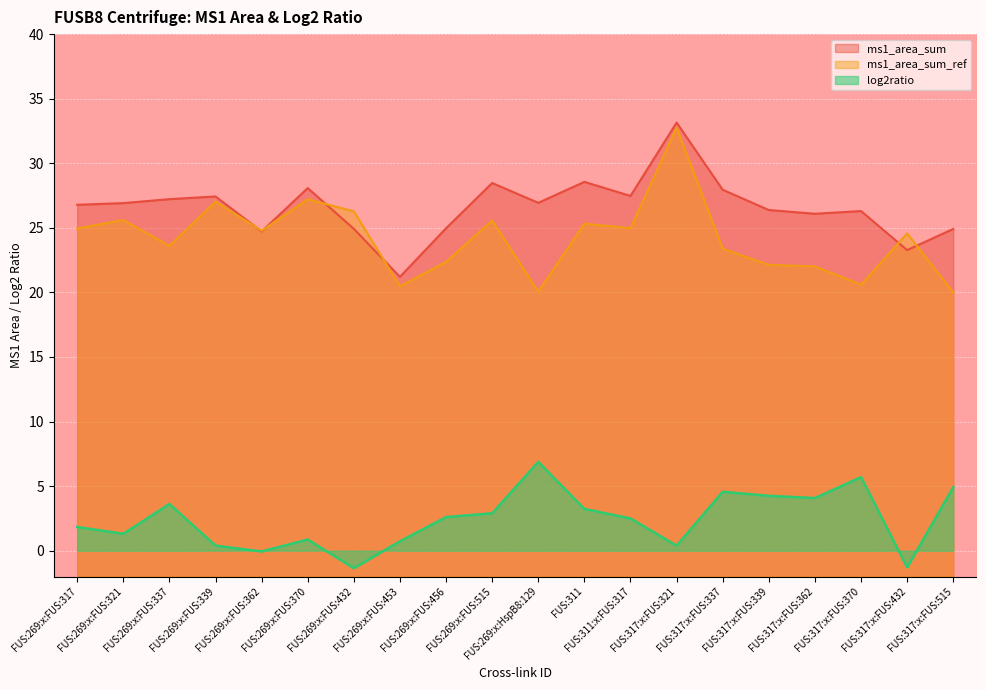

Reading left to right, list all the values displayed in this chart.

ms1_area_sum: FUS:269:x:FUS:317=26.8	FUS:269:x:FUS:321=26.9	FUS:269:x:FUS:337=27.2	FUS:269:x:FUS:339=27.4	FUS:269:x:FUS:362=24.7	FUS:269:x:FUS:370=28.1	FUS:269:x:FUS:432=24.9	FUS:269:x:FUS:453=21.2	FUS:269:x:FUS:456=25.0	FUS:269:x:FUS:515=28.5	FUS:269:x:HspB8:129=26.9	FUS:311=28.6	FUS:311:x:FUS:317=27.5	FUS:317:x:FUS:321=33.1	FUS:317:x:FUS:337=27.9	FUS:317:x:FUS:339=26.4	FUS:317:x:FUS:362=26.1	FUS:317:x:FUS:370=26.3	FUS:317:x:FUS:432=23.3	FUS:317:x:FUS:515=24.9
ms1_area_sum_ref: FUS:269:x:FUS:317=24.9	FUS:269:x:FUS:321=25.6	FUS:269:x:FUS:337=23.6	FUS:269:x:FUS:339=27.0	FUS:269:x:FUS:362=24.8	FUS:269:x:FUS:370=27.2	FUS:269:x:FUS:432=26.3	FUS:269:x:FUS:453=20.5	FUS:269:x:FUS:456=22.4	FUS:269:x:FUS:515=25.6	FUS:269:x:HspB8:129=20.1	FUS:311=25.3	FUS:311:x:FUS:317=25.0	FUS:317:x:FUS:321=32.8	FUS:317:x:FUS:337=23.4	FUS:317:x:FUS:339=22.1	FUS:317:x:FUS:362=22.0	FUS:317:x:FUS:370=20.6	FUS:317:x:FUS:432=24.6	FUS:317:x:FUS:515=20.0
log2ratio: FUS:269:x:FUS:317=1.8	FUS:269:x:FUS:321=1.3	FUS:269:x:FUS:337=3.6	FUS:269:x:FUS:339=0.4	FUS:269:x:FUS:362=-0.1	FUS:269:x:FUS:370=0.9	FUS:269:x:FUS:432=-1.4	FUS:269:x:FUS:453=0.7	FUS:269:x:FUS:456=2.6	FUS:269:x:FUS:515=2.9	FUS:269:x:HspB8:129=6.9	FUS:311=3.2	FUS:311:x:FUS:317=2.5	FUS:317:x:FUS:321=0.4	FUS:317:x:FUS:337=4.6	FUS:317:x:FUS:339=4.2	FUS:317:x:FUS:362=4.1	FUS:317:x:FUS:370=5.7	FUS:317:x:FUS:432=-1.3	FUS:317:x:FUS:515=4.9